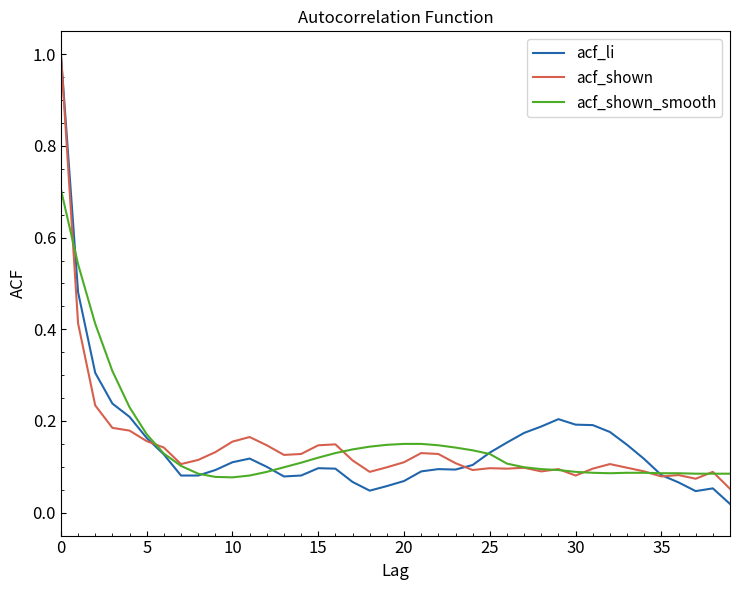

What is the maximum value shown in the chart?

1.0